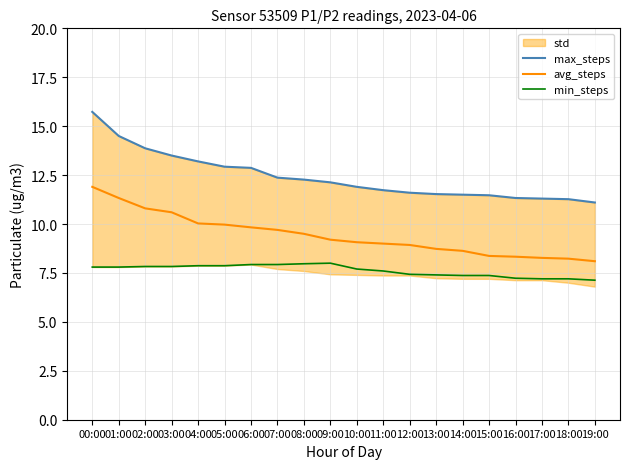

What is the difference between the maximum and minimum values in the max_steps series?

4.6